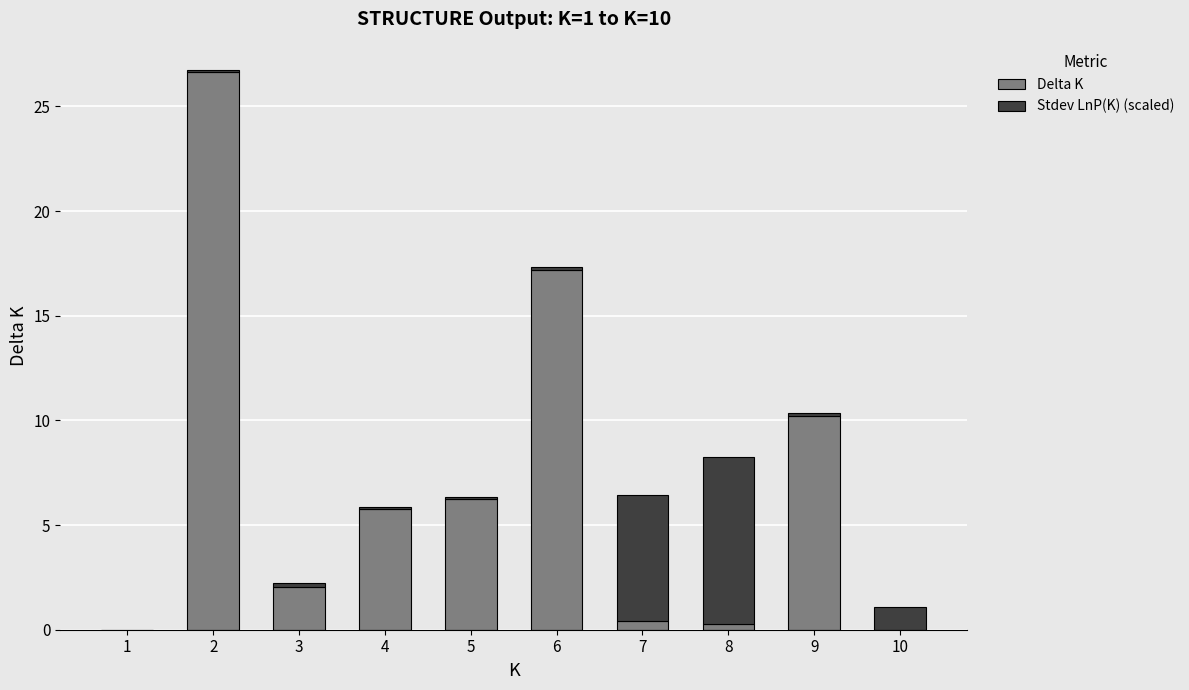

True or false: Delta K has a value of 0.4 at 7.

True